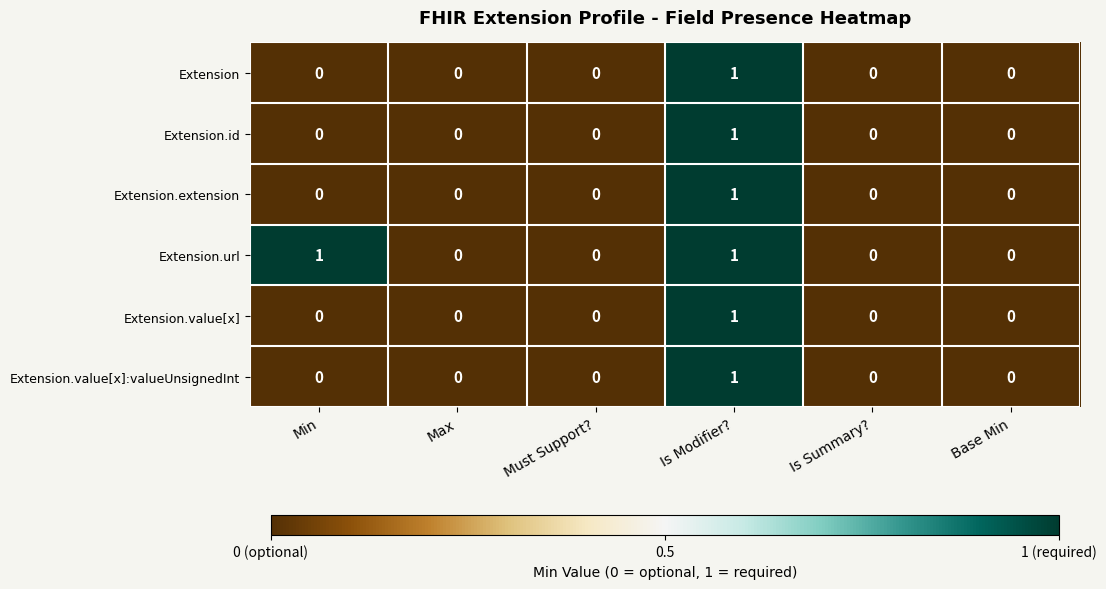

How many data points does each series have?

6